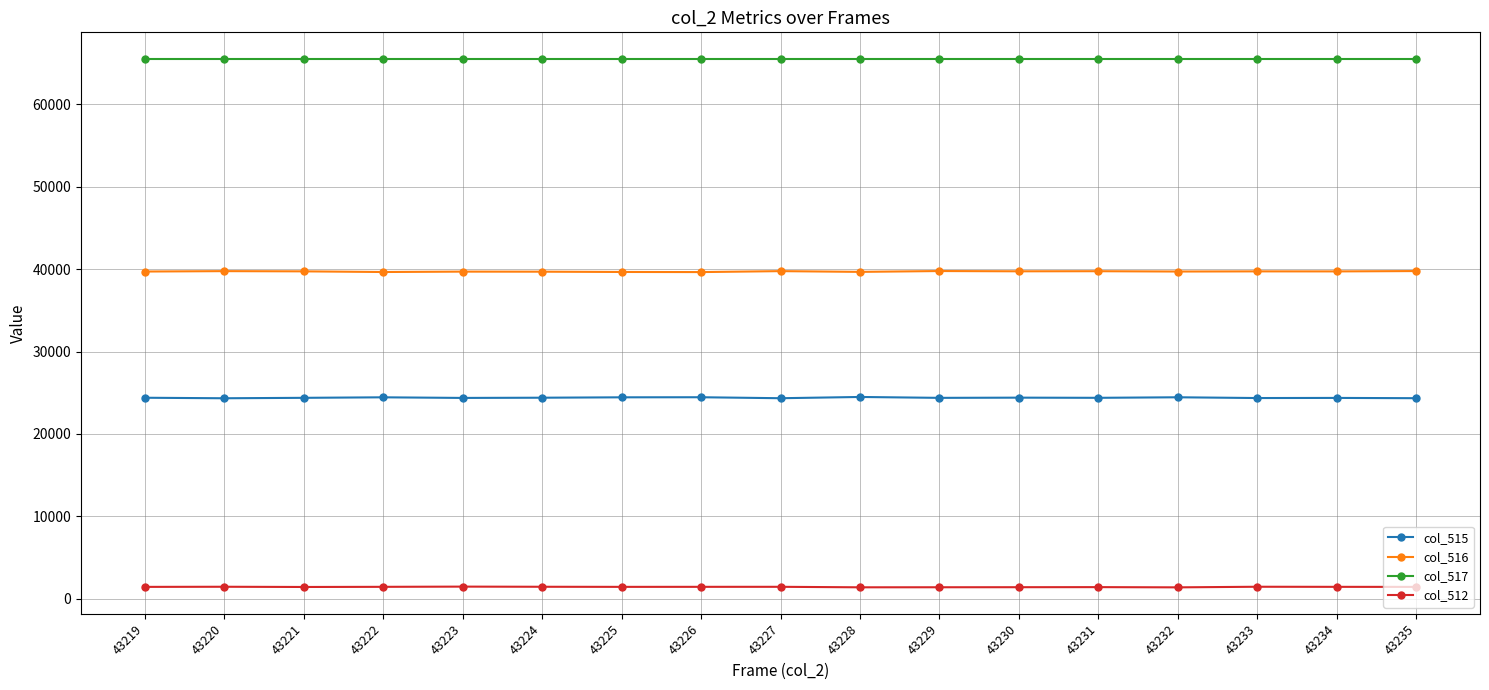

What is the maximum value for col_512?

1466